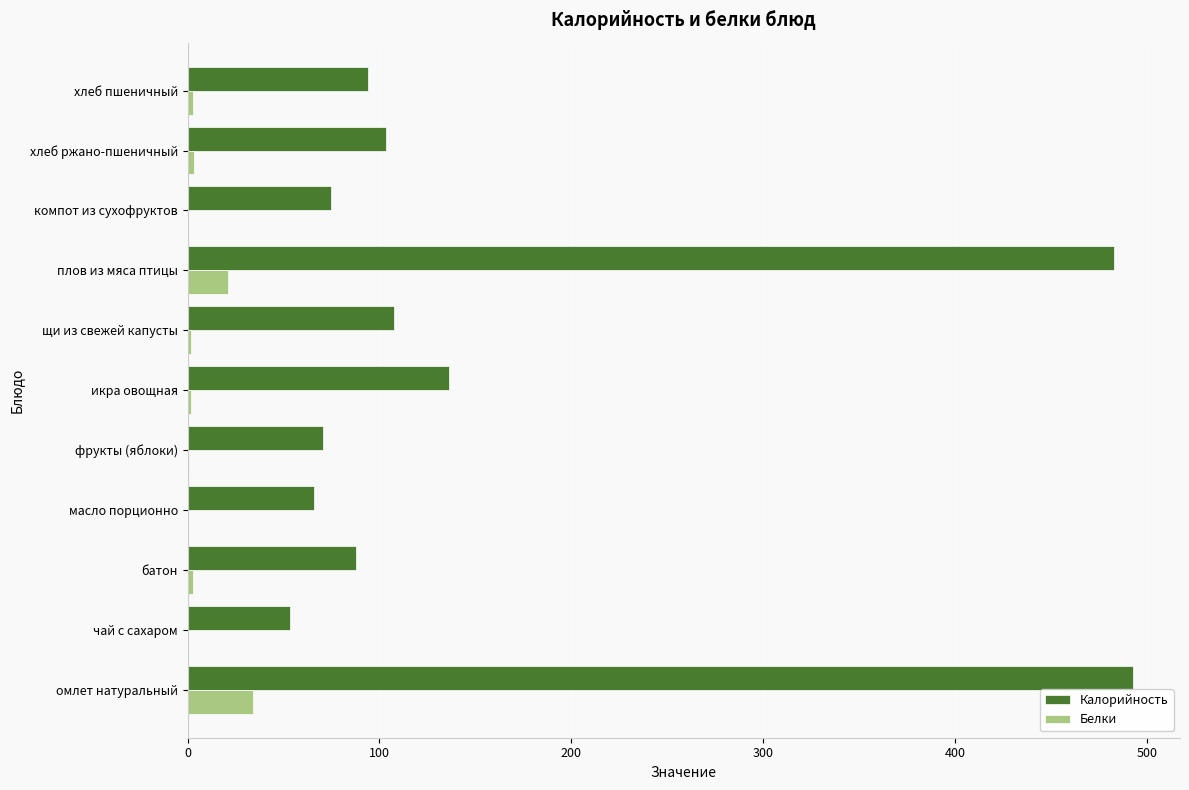

What is the maximum value for Калорийность?

492.4